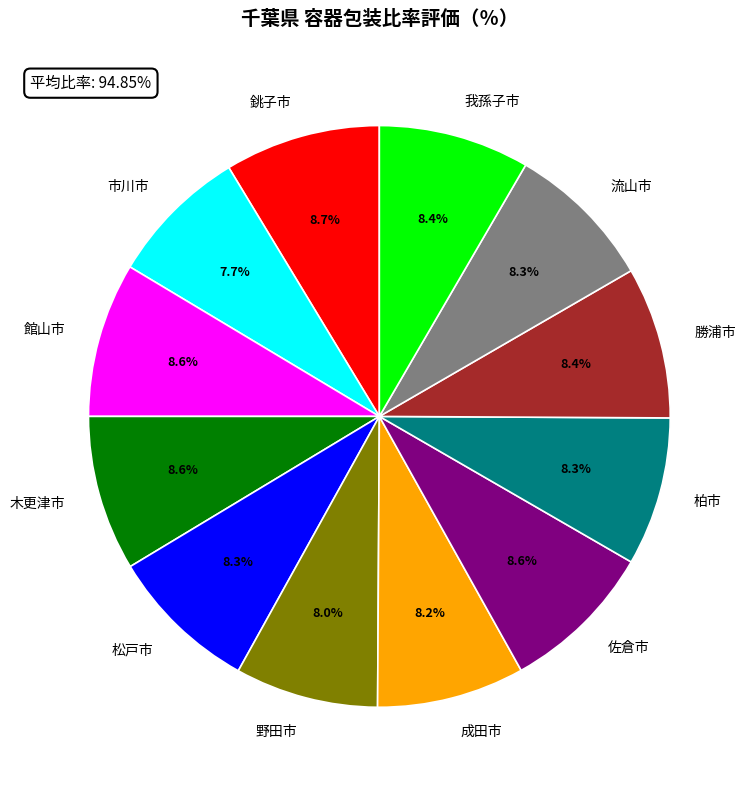

What is the ratio of the value at 木更津市 to the value at 市川市?

1.1